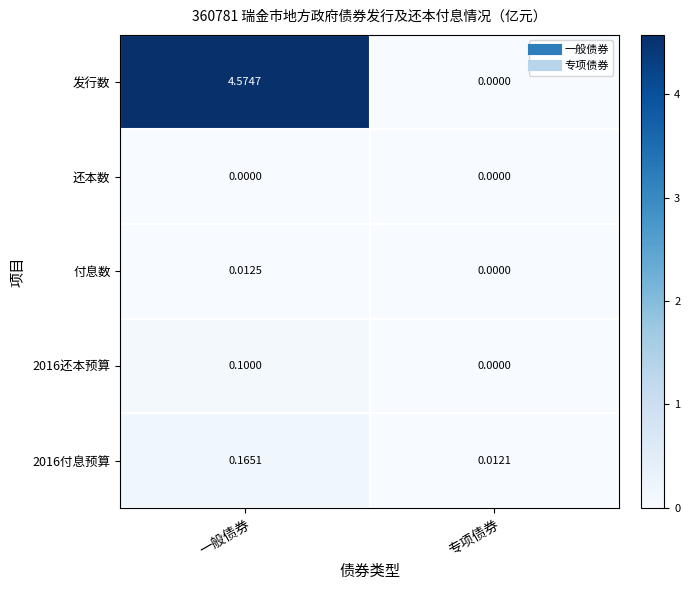

Is the value of 付息数 at 一般债券 greater than the value of 2016还本预算 at 一般债券?

No